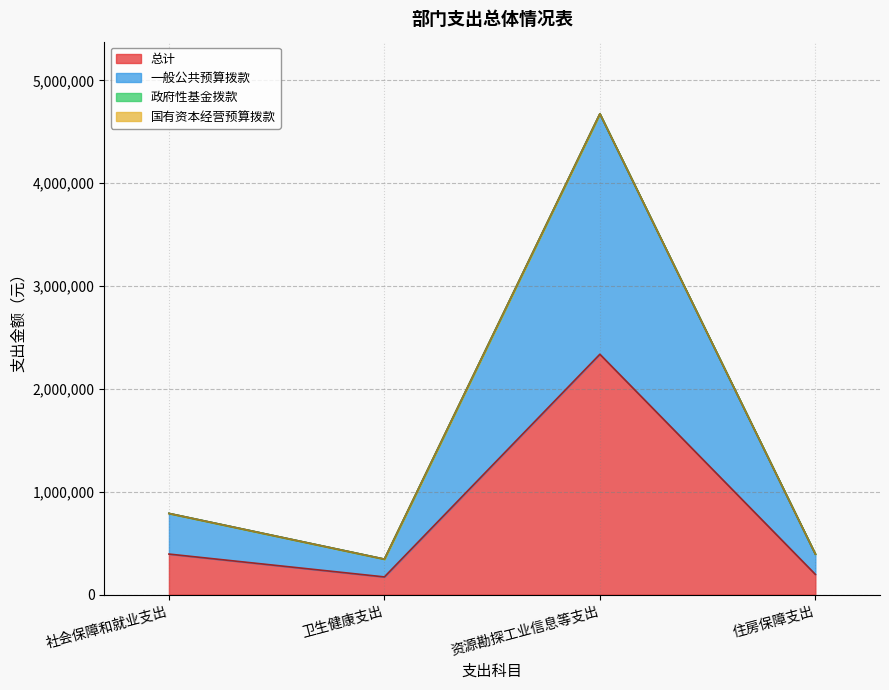

The 一般公共预算拨款 series shows 4675600 at 资源勘探工业信息等支出. True or false?

True